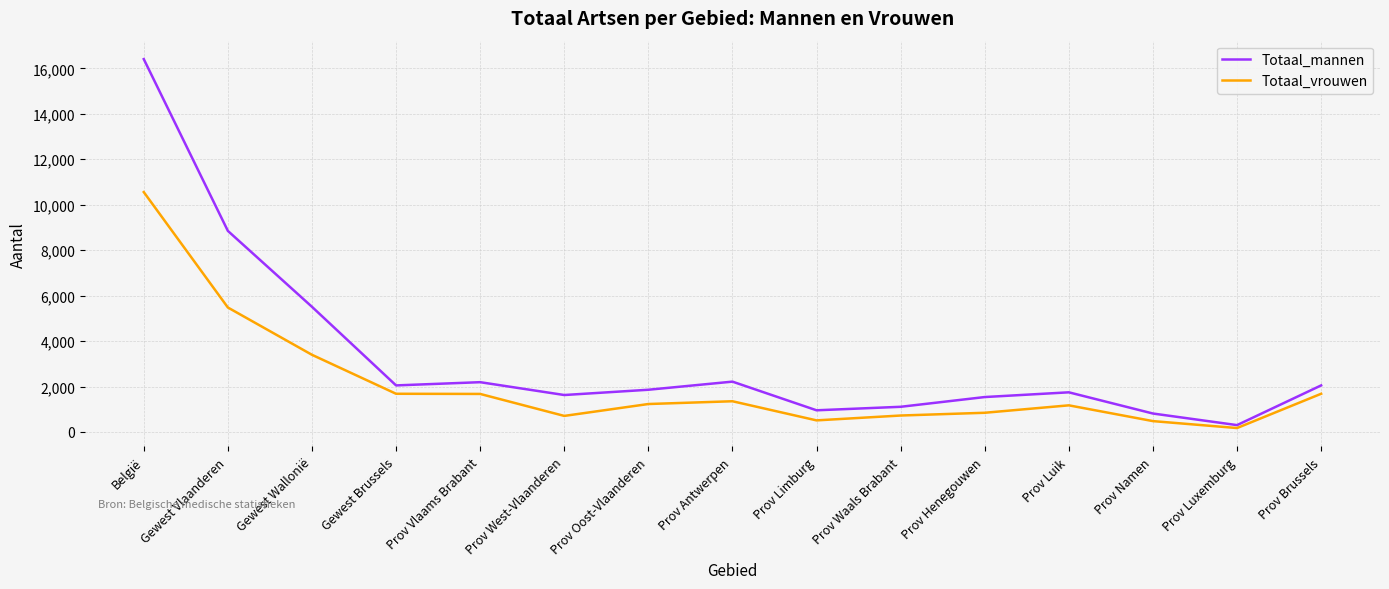

The Totaal_vrouwen series shows 863 at Prov Vlaams Brabant. True or false?

False